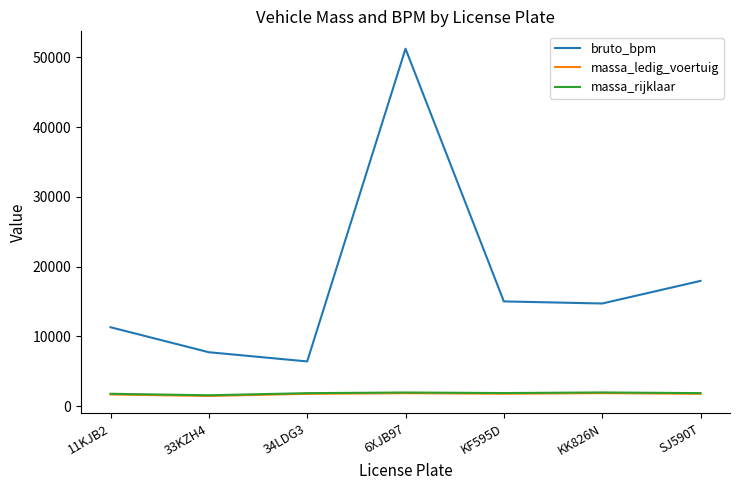

What is the minimum value for massa_rijklaar?

1545